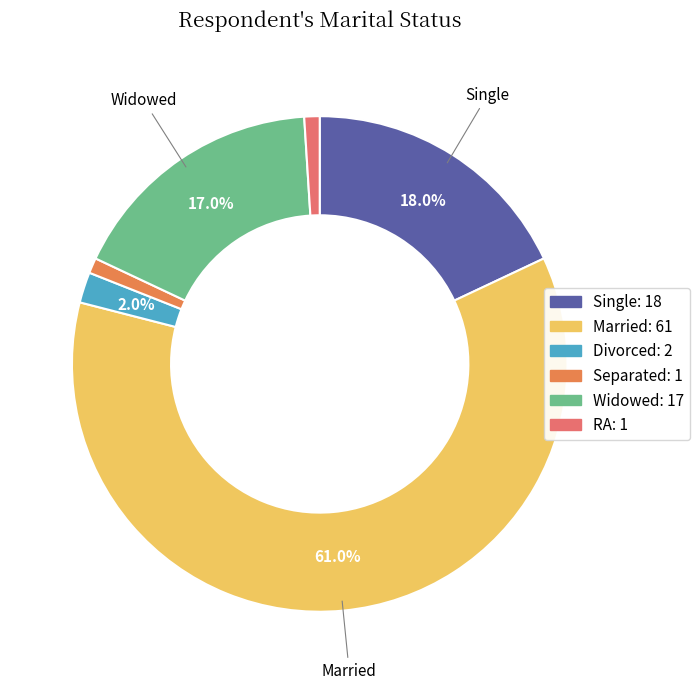

To the nearest percent, what is the average slice percentage?

17%